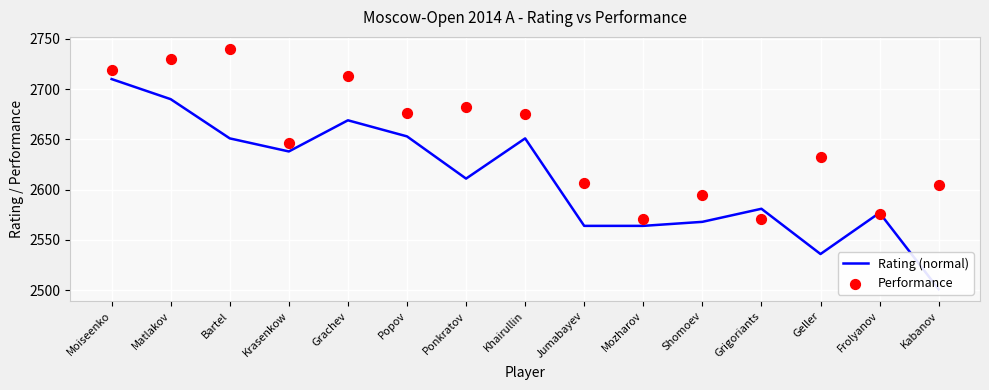

What is the total value across all series at Mozharov?

5135